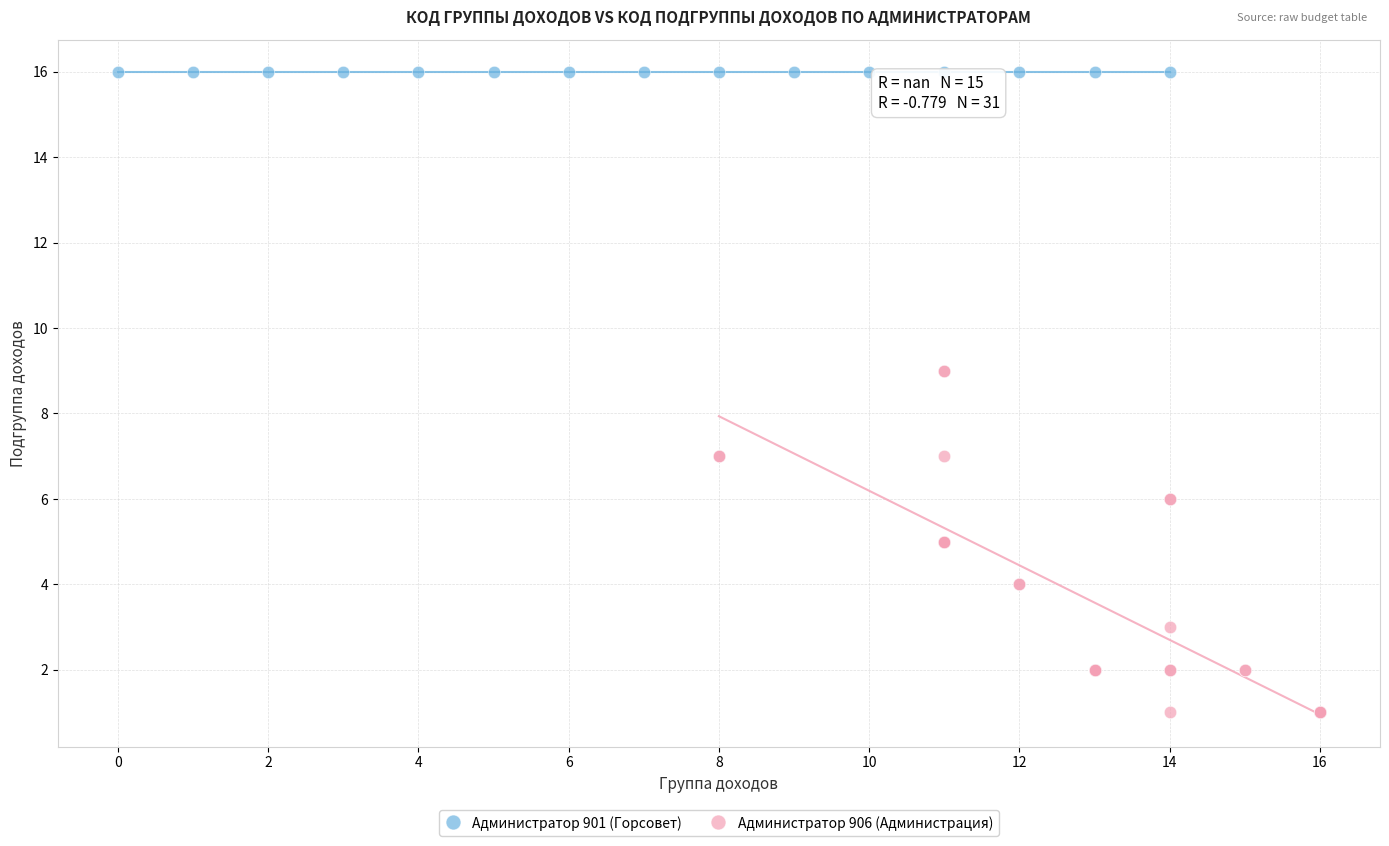

Which series reaches the maximum Y coordinate?

Администратор 901 (Горсовет)